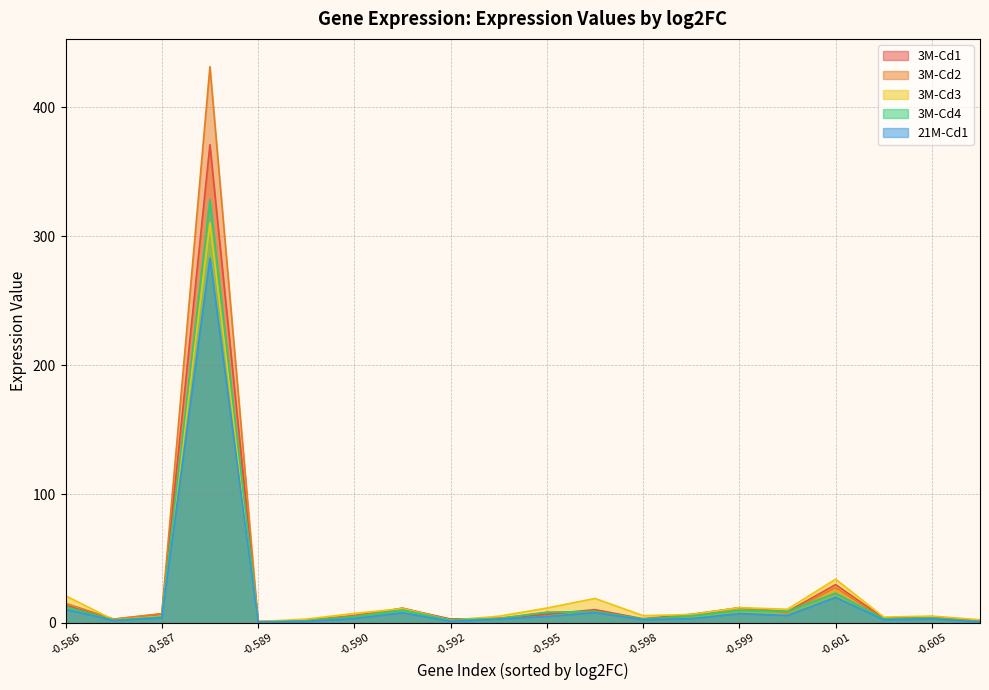

The 3M-Cd4 series shows 1.7 at 19. True or false?

False